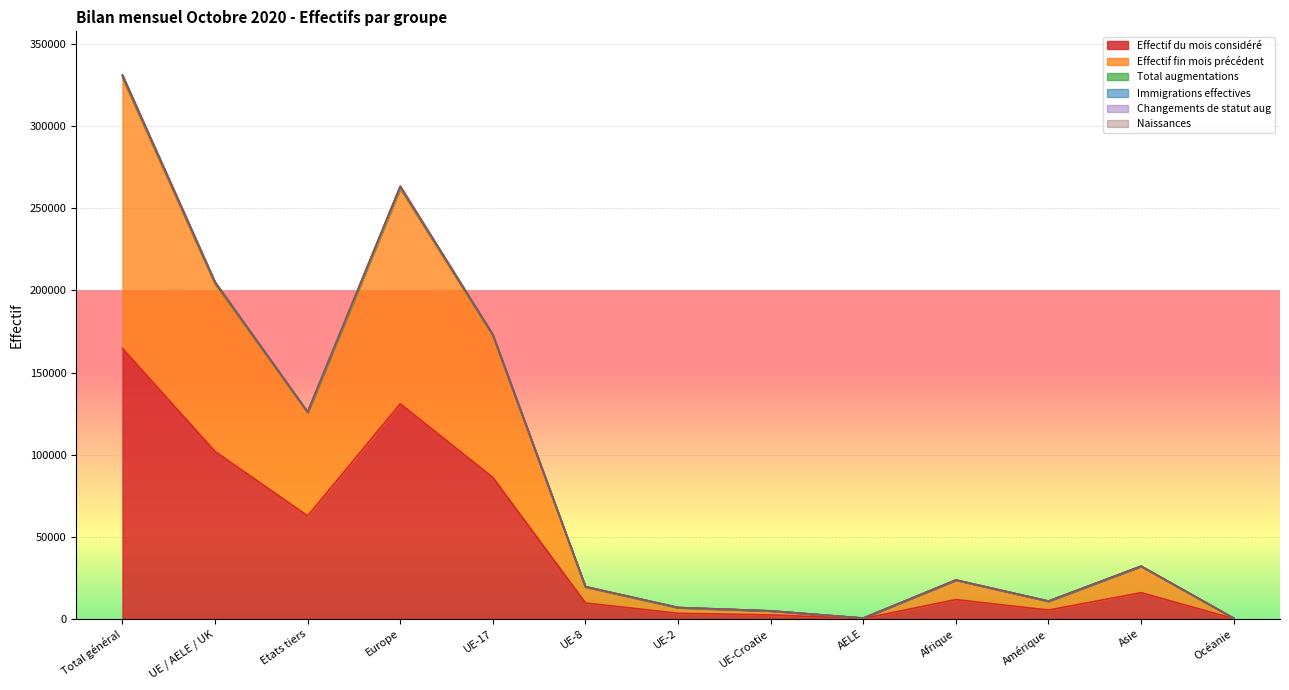

What is the sum of the Immigrations effectives values at Océanie and Asie?

32563